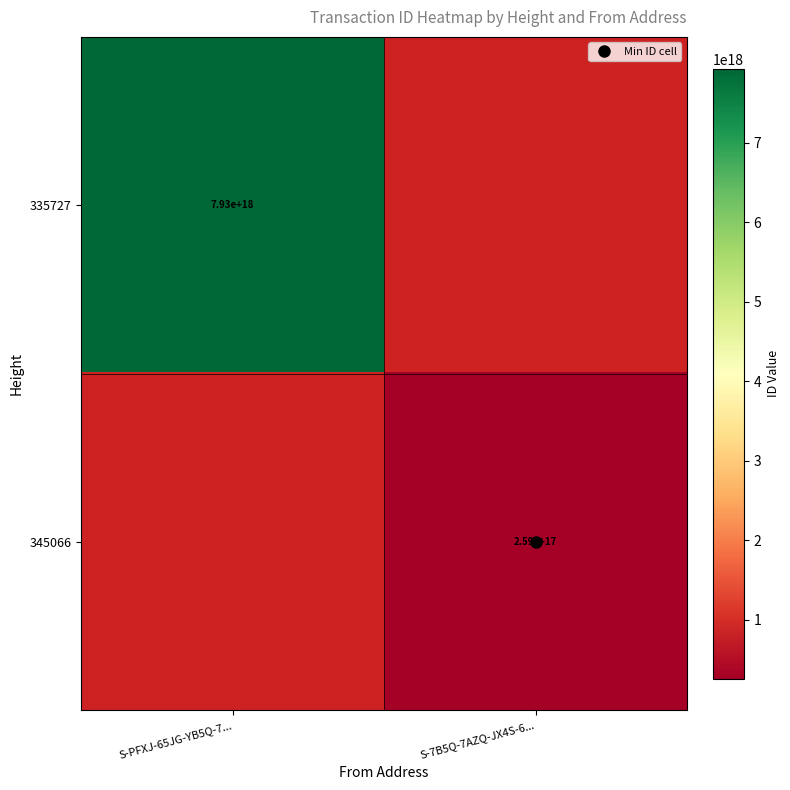

Which has a higher value, S-7B5Q-7AZQ-JX4S-6... or S-PFXJ-65JG-YB5Q-7...?

S-PFXJ-65JG-YB5Q-7...